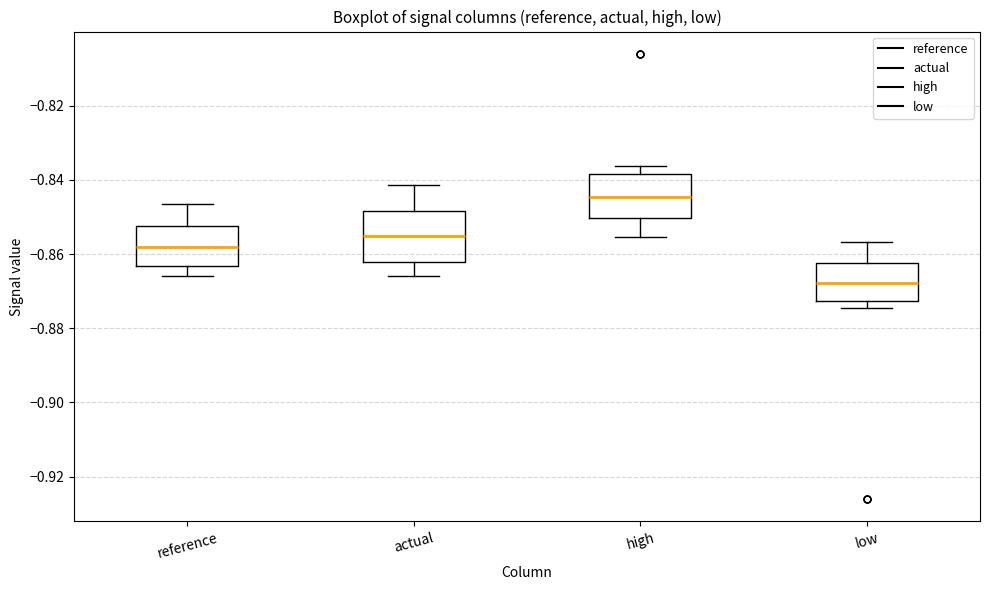

Reading left to right, read every box against the y-axis: the position of its median line, the range the box covers, and the ends of its whiskers. The values are not printed on the chart, so give them approximately, as read against the axis.

reference: median -0.858, box -0.864 to -0.852, whiskers -0.866 to -0.846
actual: median -0.856, box -0.862 to -0.848, whiskers -0.866 to -0.842
high: median -0.844, box -0.850 to -0.838, whiskers -0.856 to -0.836
low: median -0.868, box -0.872 to -0.862, whiskers -0.874 to -0.856